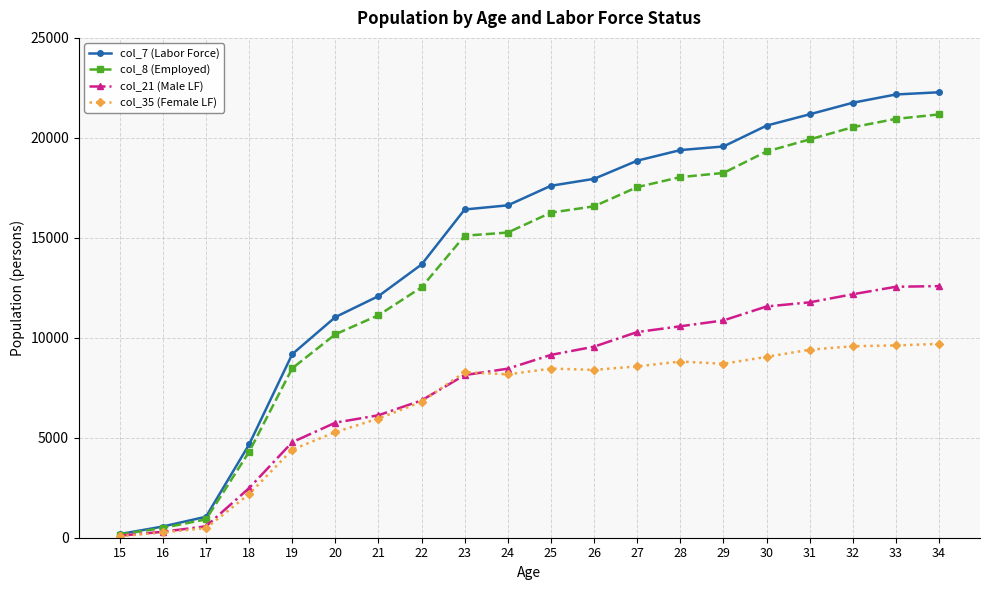

What are all the series names shown in the legend?

col_7 (Labor Force), col_8 (Employed), col_21 (Male LF), col_35 (Female LF)